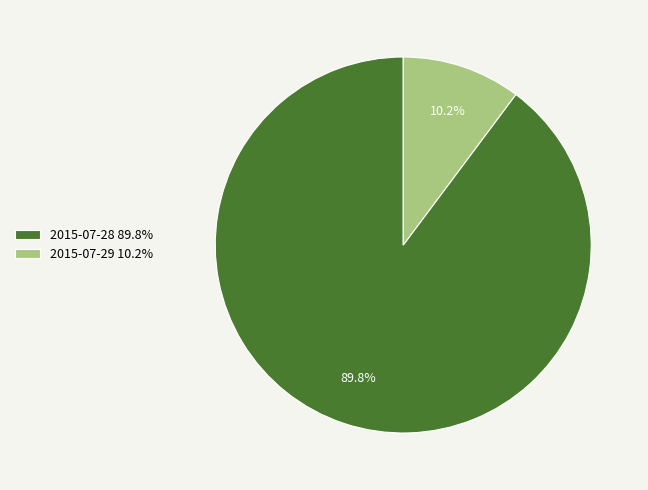

Which slice is the smallest?

2015-07-29